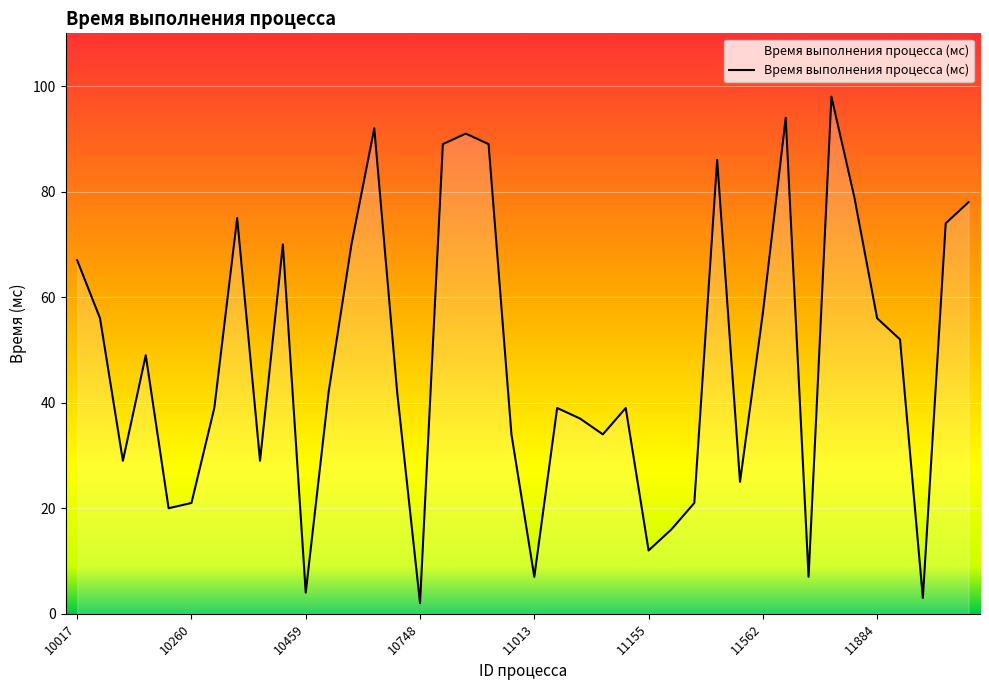

What is the greatest value displayed?

98